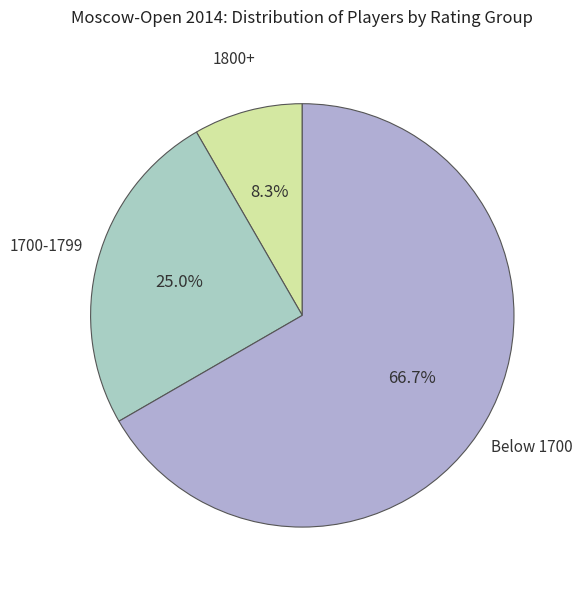

Between Below 1700 and 1700-1799, which is larger?

Below 1700